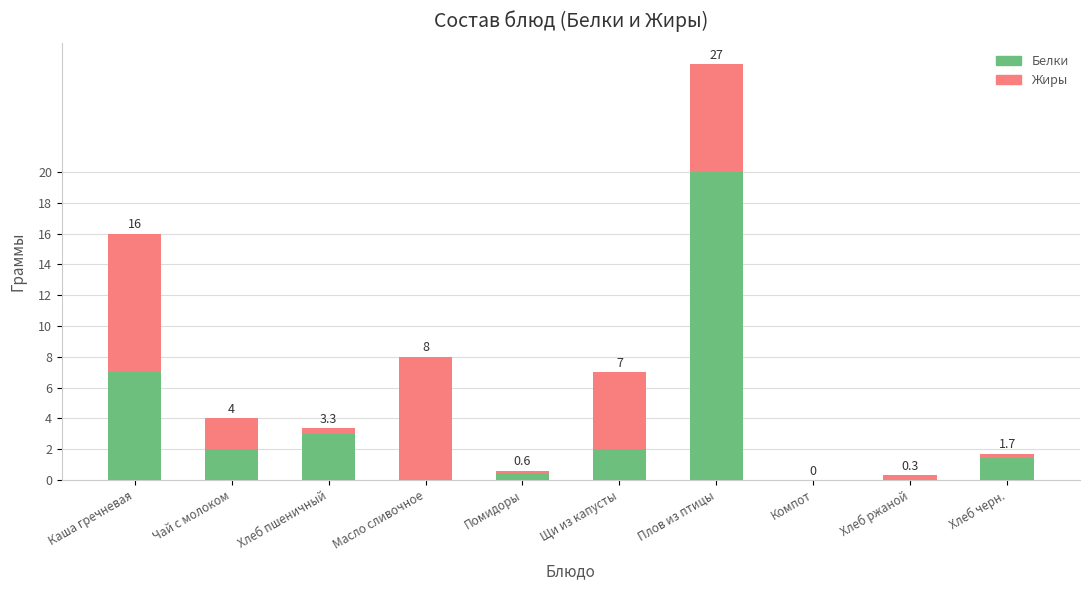

Which series has the largest total across all categories?

Белки